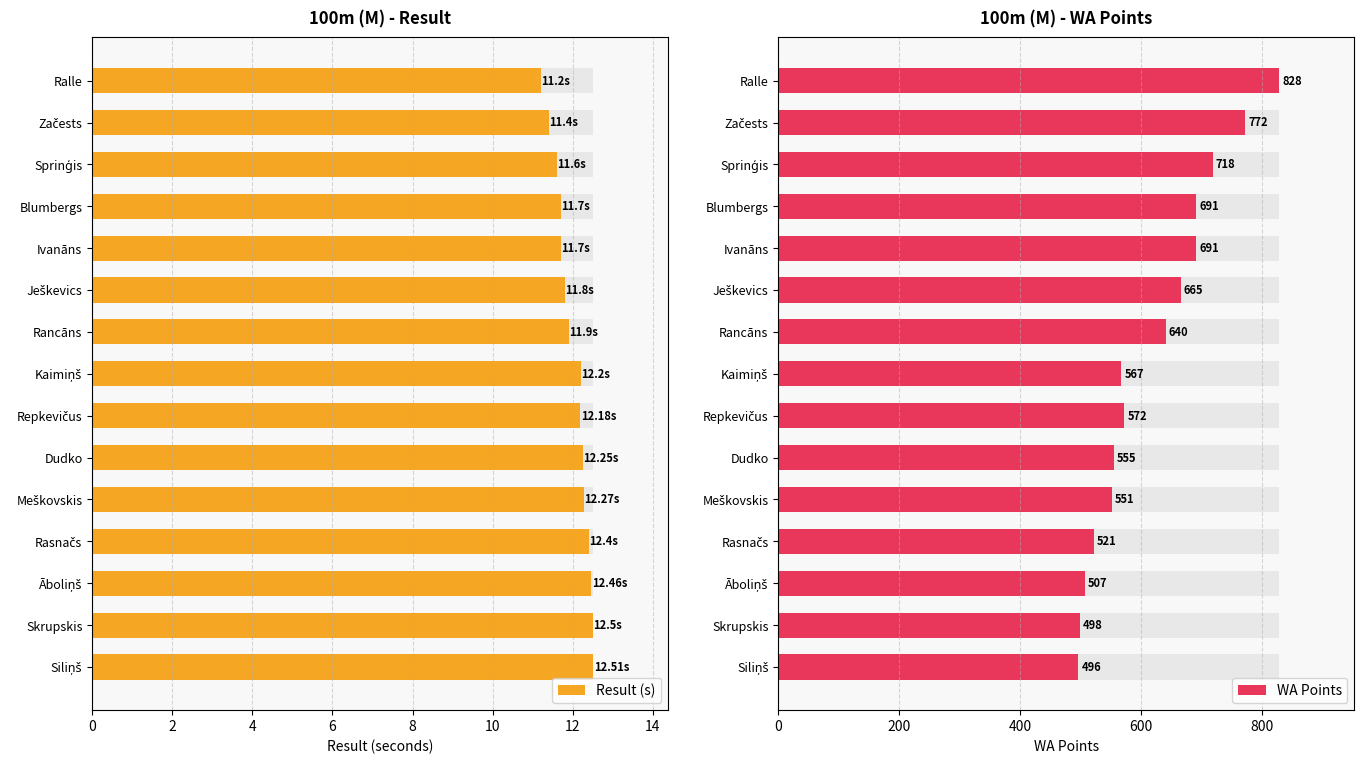

Which series has the largest total across all categories?

WA Points